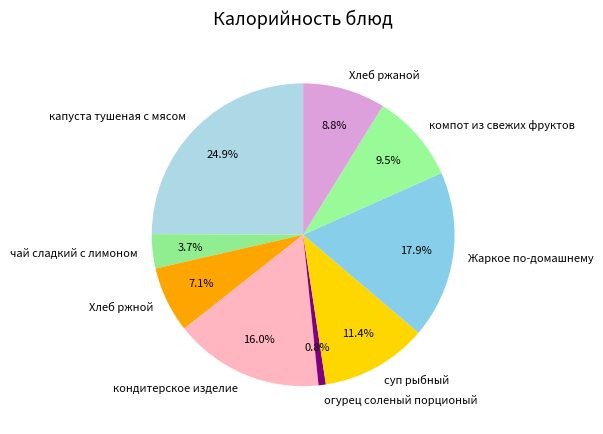

How much of the chart is everything except Жаркое по-домашнему?

82.1%